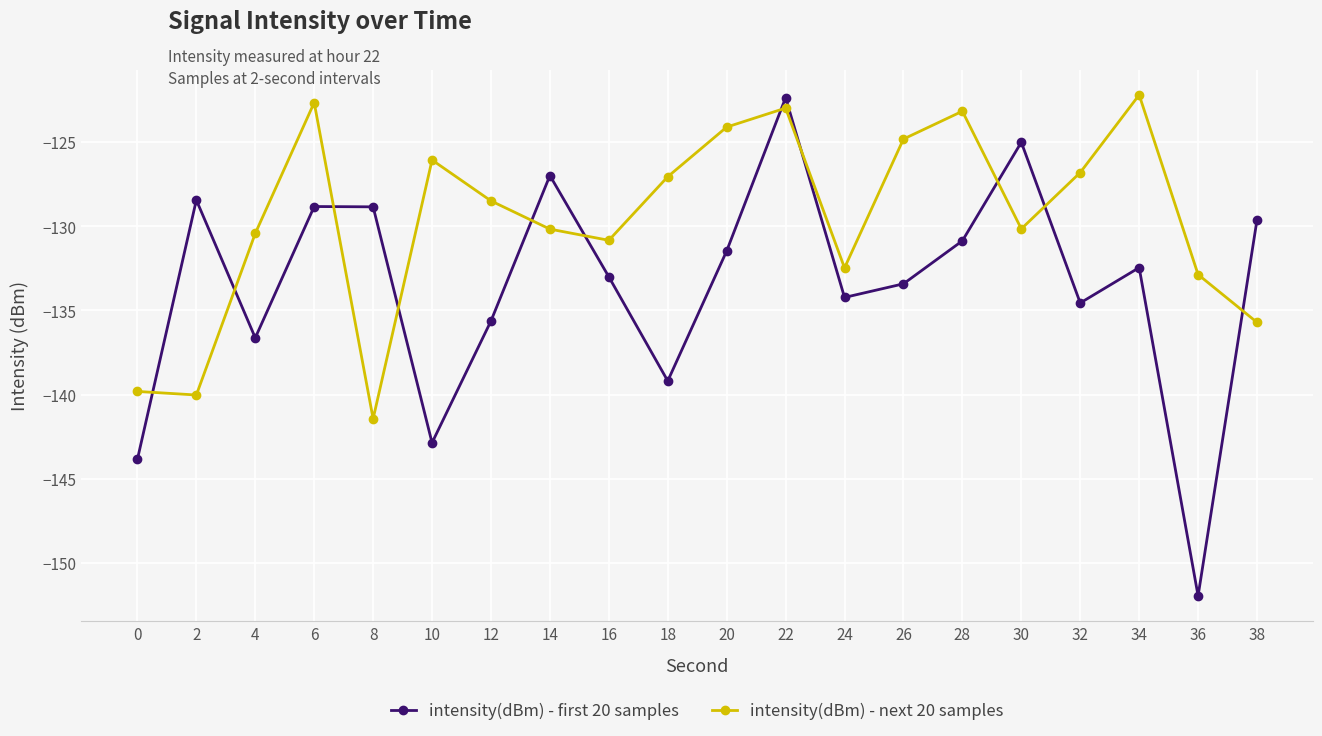

At which category does intensity(dBm) - next 20 samples reach its first local peak?

6